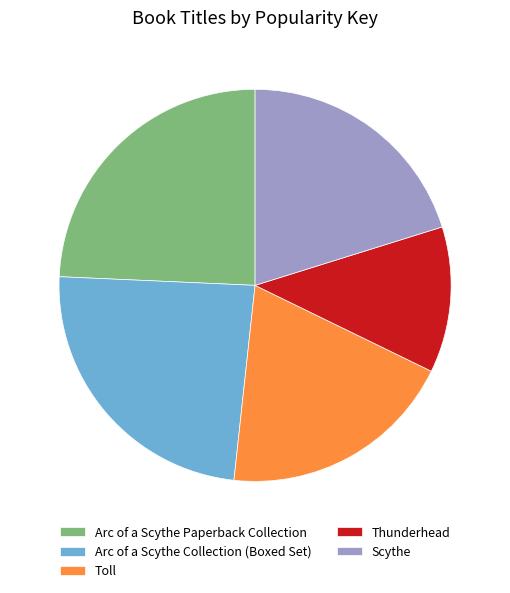

What is the smallest slice in the pie chart?

Thunderhead